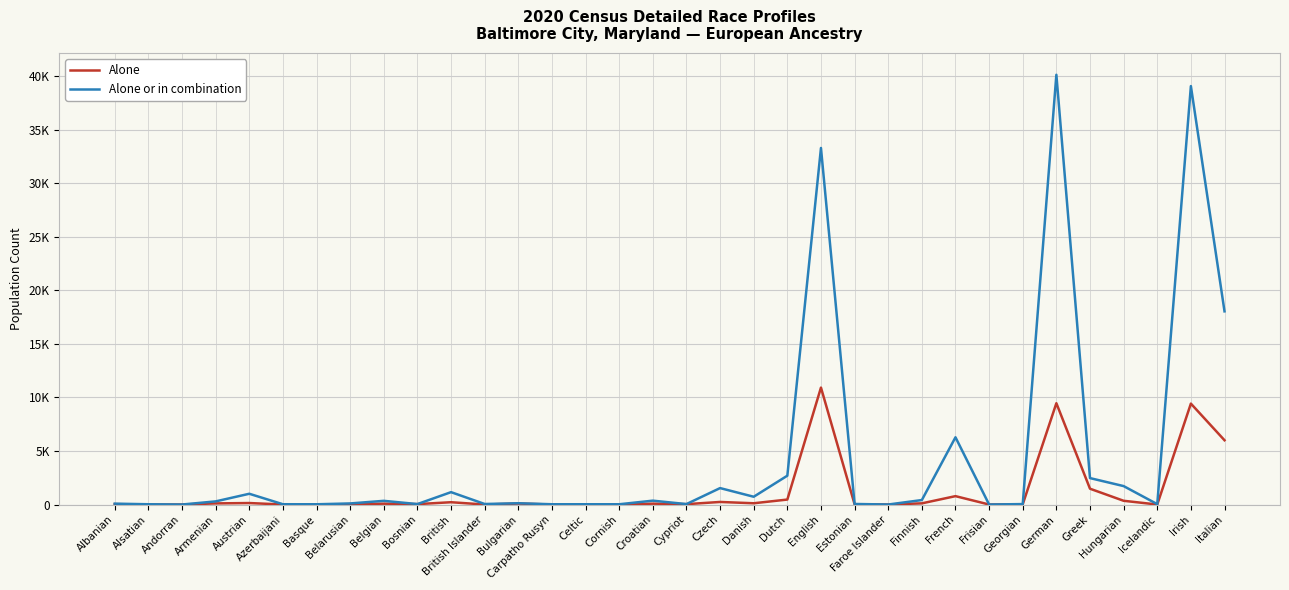

Does the chart have visible grid lines?

Yes